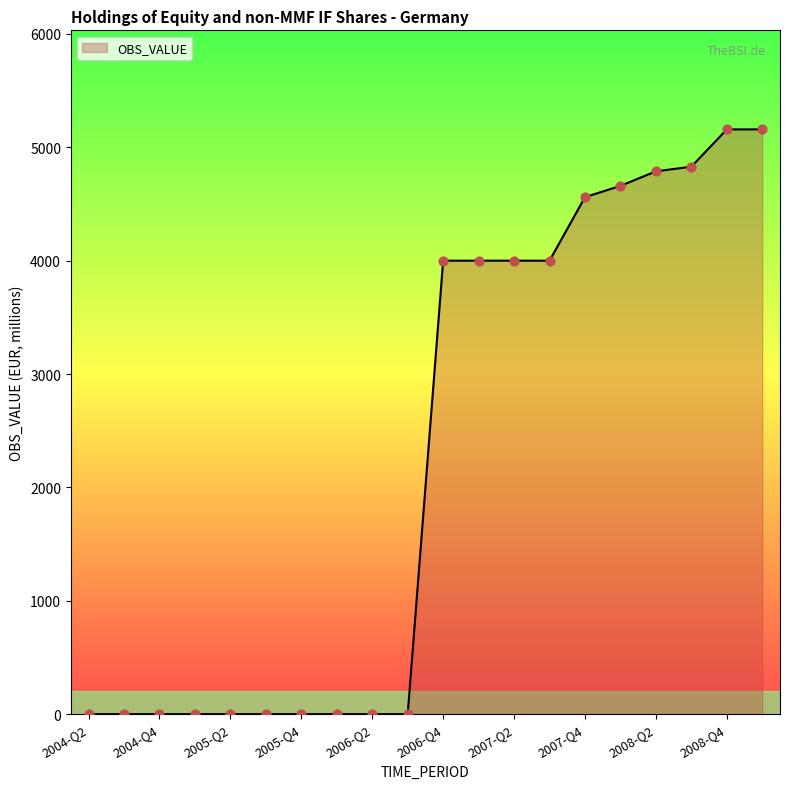

What is the difference between the maximum and minimum values?

5158